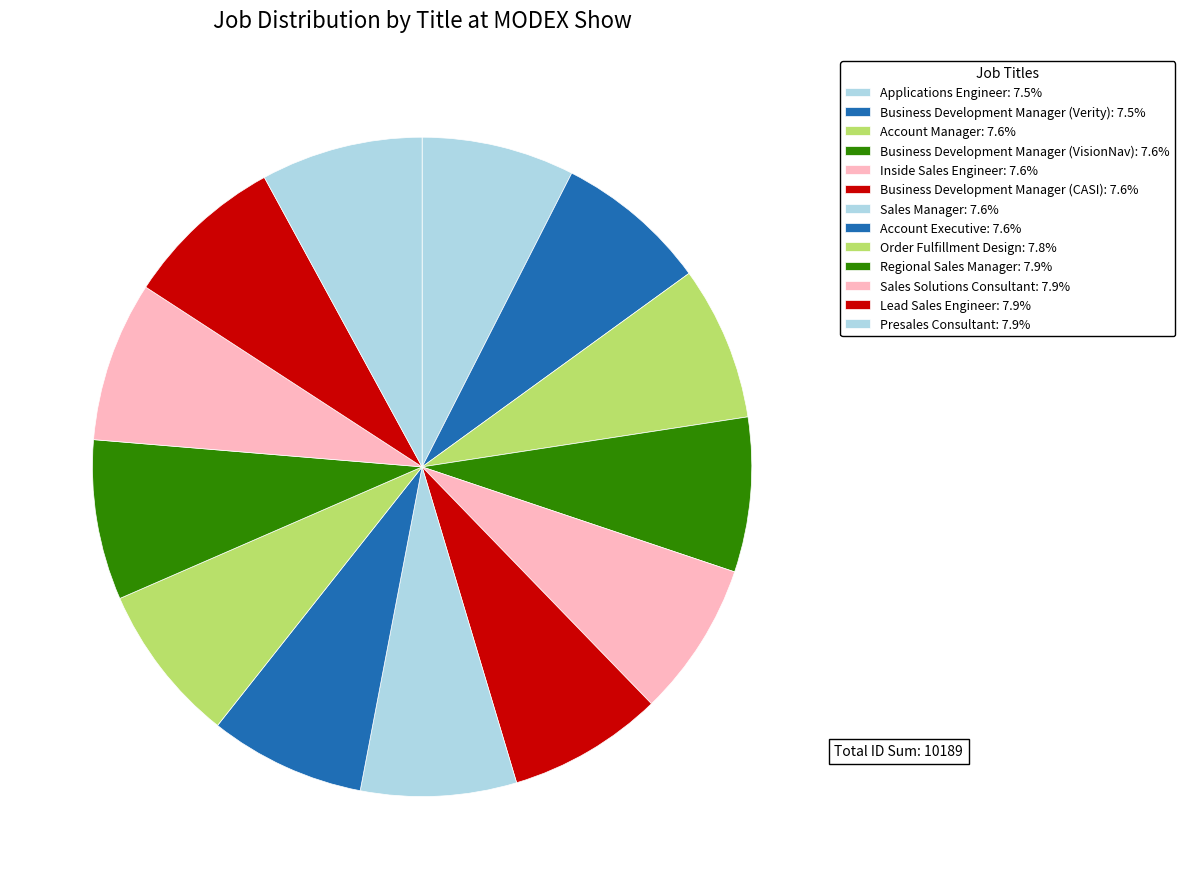

Rank the categories by value from lowest to highest.

Applications Engineer, Business Development Manager (Verity), Account Manager, Business Development Manager (VisionNav), Inside Sales Engineer, Business Development Manager (CASI), Sales Manager, Account Executive, Order Fulfillment Design, Regional Sales Manager, Sales Solutions Consultant, Lead Sales Engineer, Presales Consultant